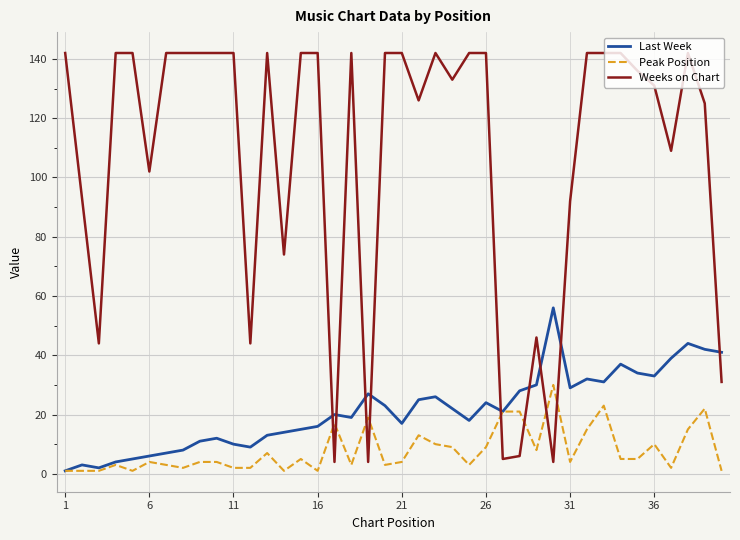

How many times do Weeks on Chart and Peak Position cross each other?

8